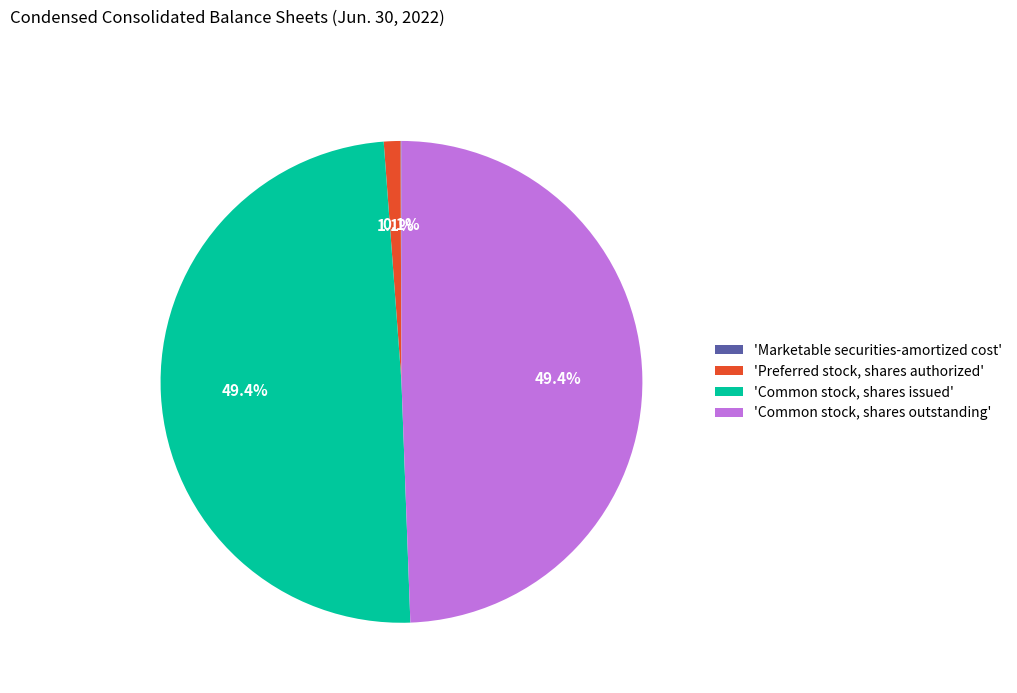

What percentage is NOT represented by 'Common stock, shares outstanding'?

50.6%